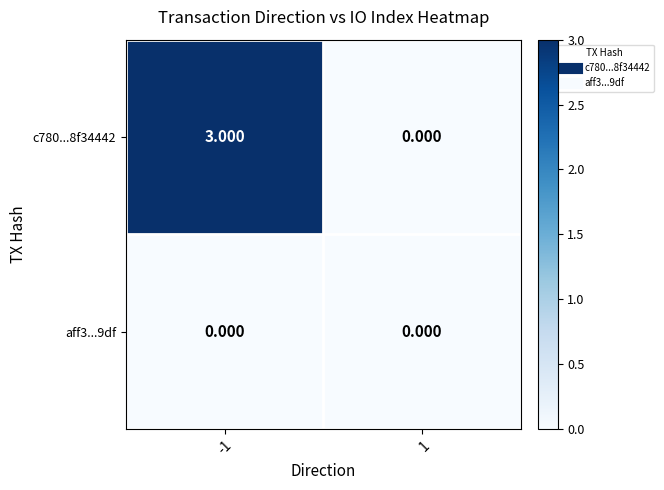

List the series in order of their peak value, lowest first.

aff3...9df, c780...8f34442